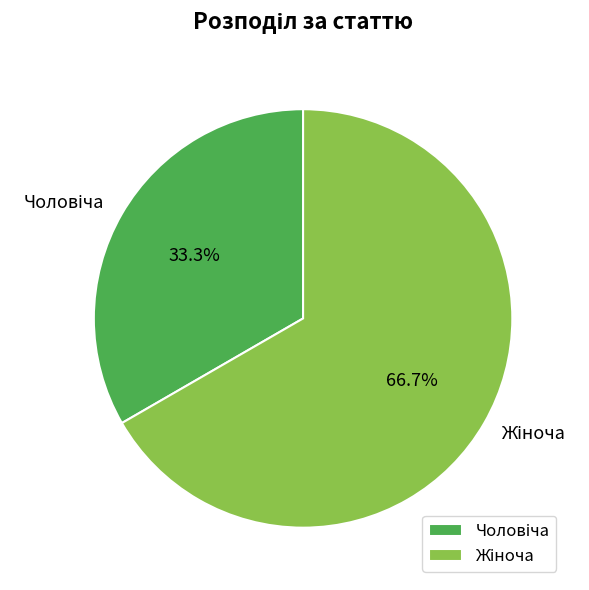

Does any single category account for the majority?

Yes